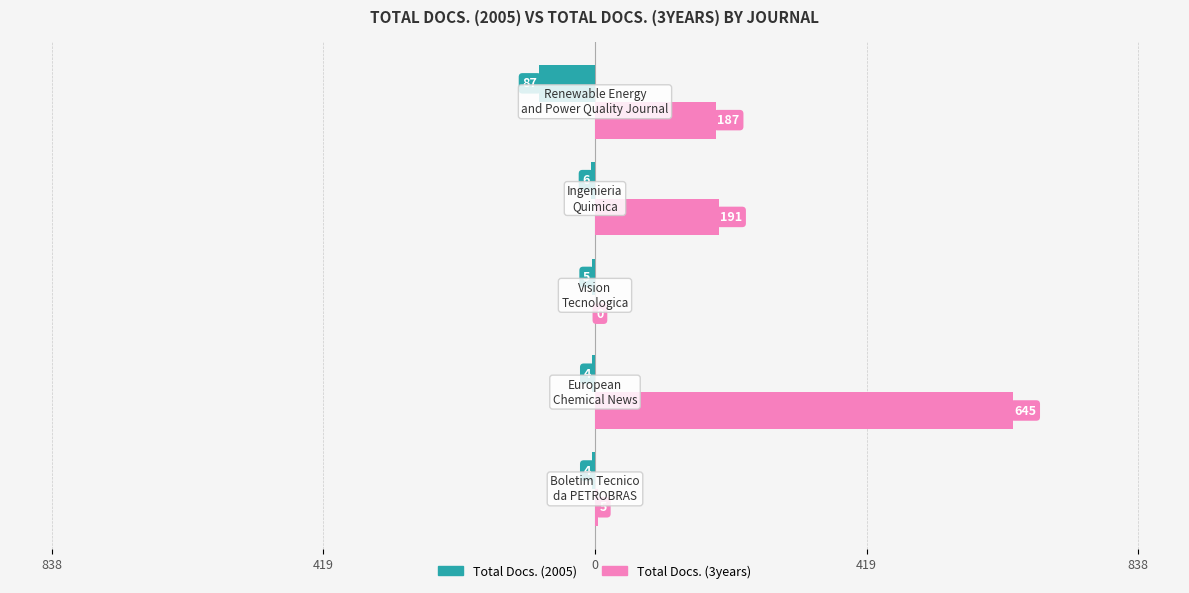

What are all the series names shown in the legend?

Total Docs. (2005), Total Docs. (3years)